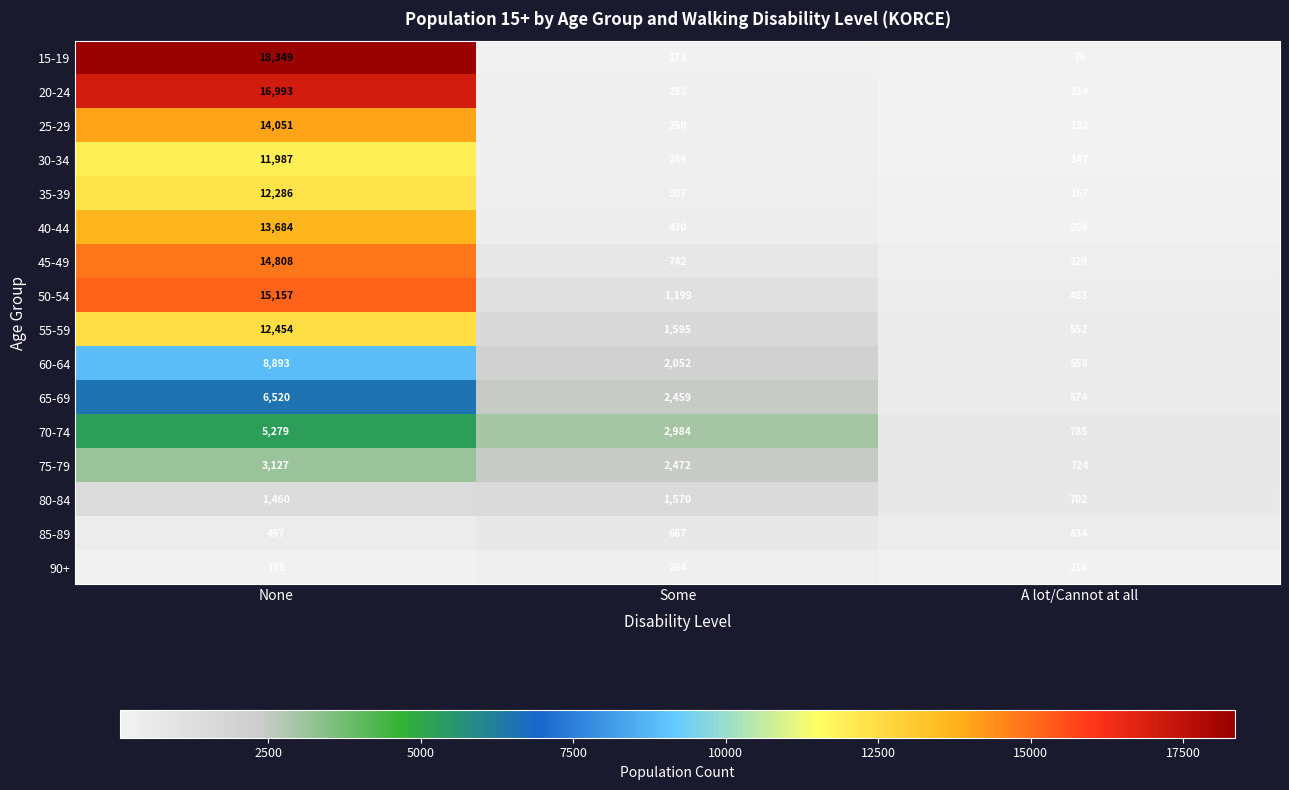

What is the total value across all series at Some?

17646